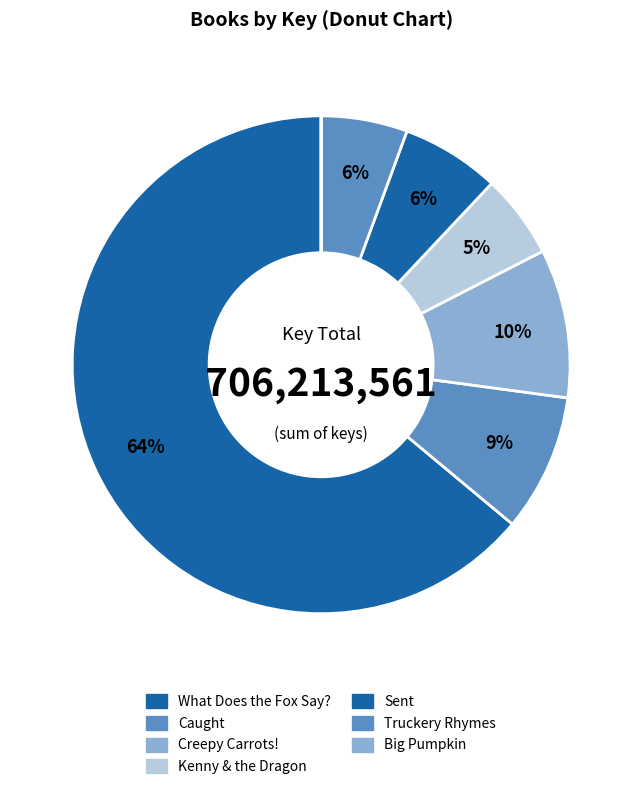

To the nearest percent, what is the combined percentage of Sent and Creepy Carrots!?

16%